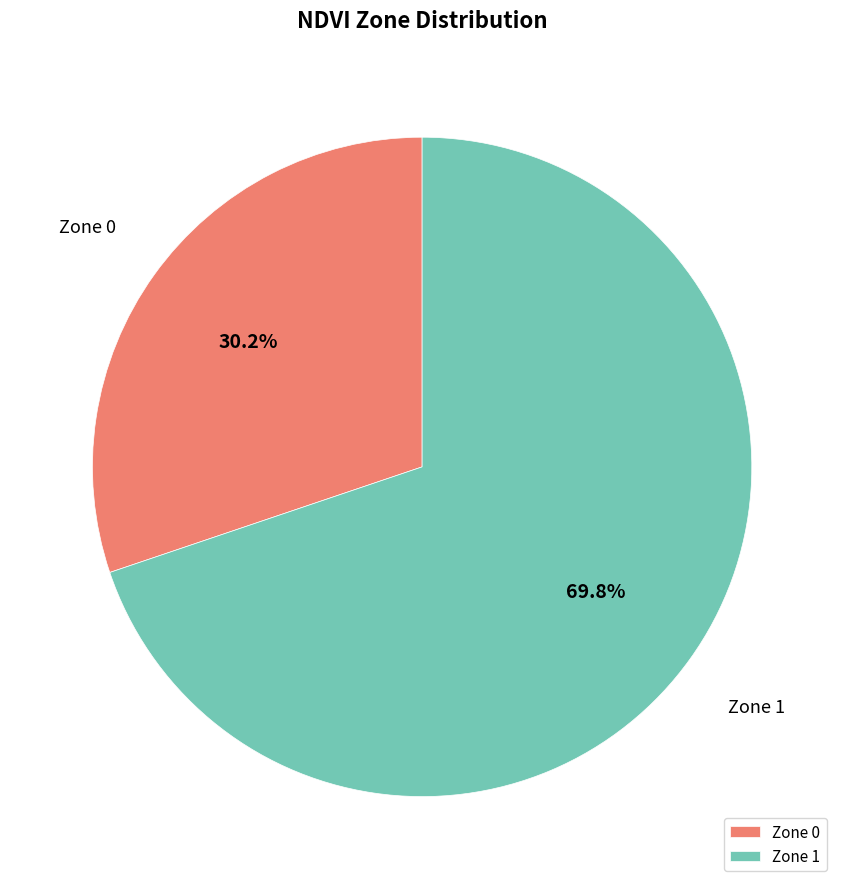

Which category has the biggest portion of the pie?

Zone 1